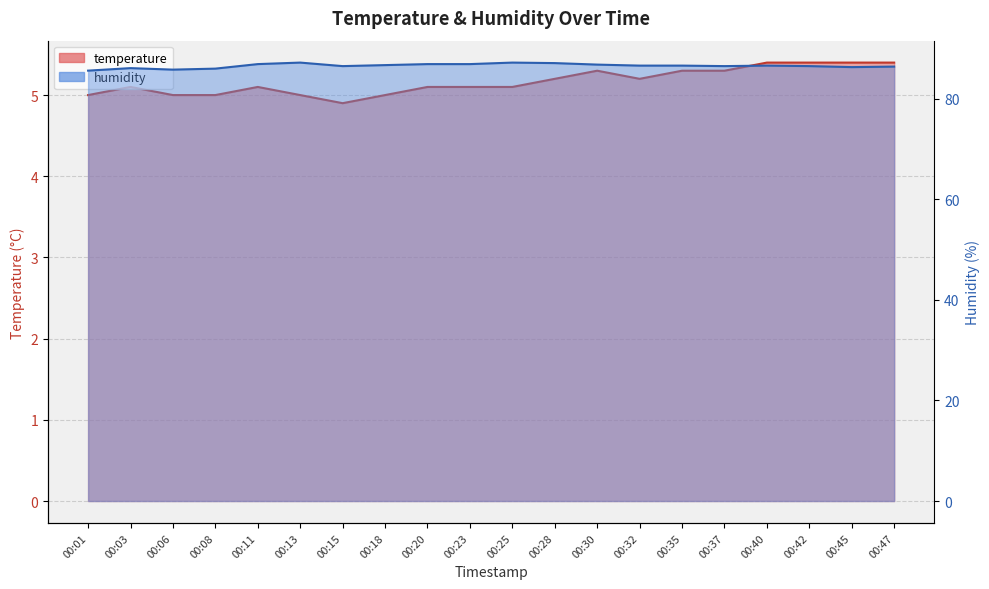

Where does the temperature series first go above 5?

00:03